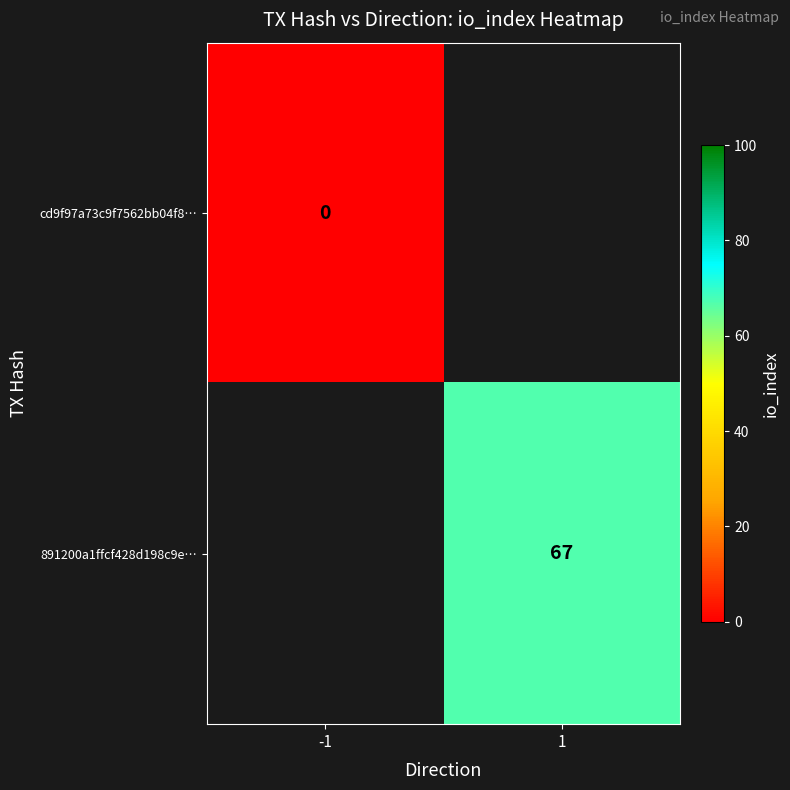

Which category has the lowest value across all series?

-1